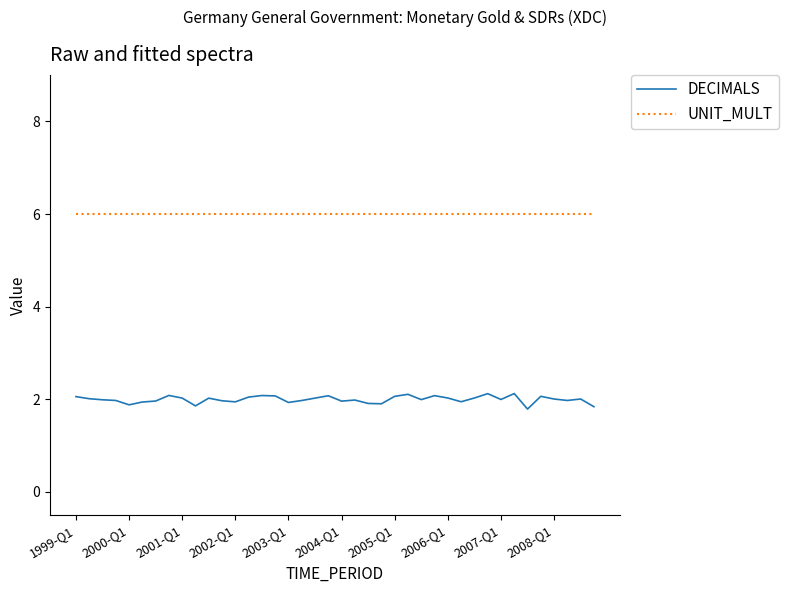

Which series has the largest range (max minus min)?

DECIMALS